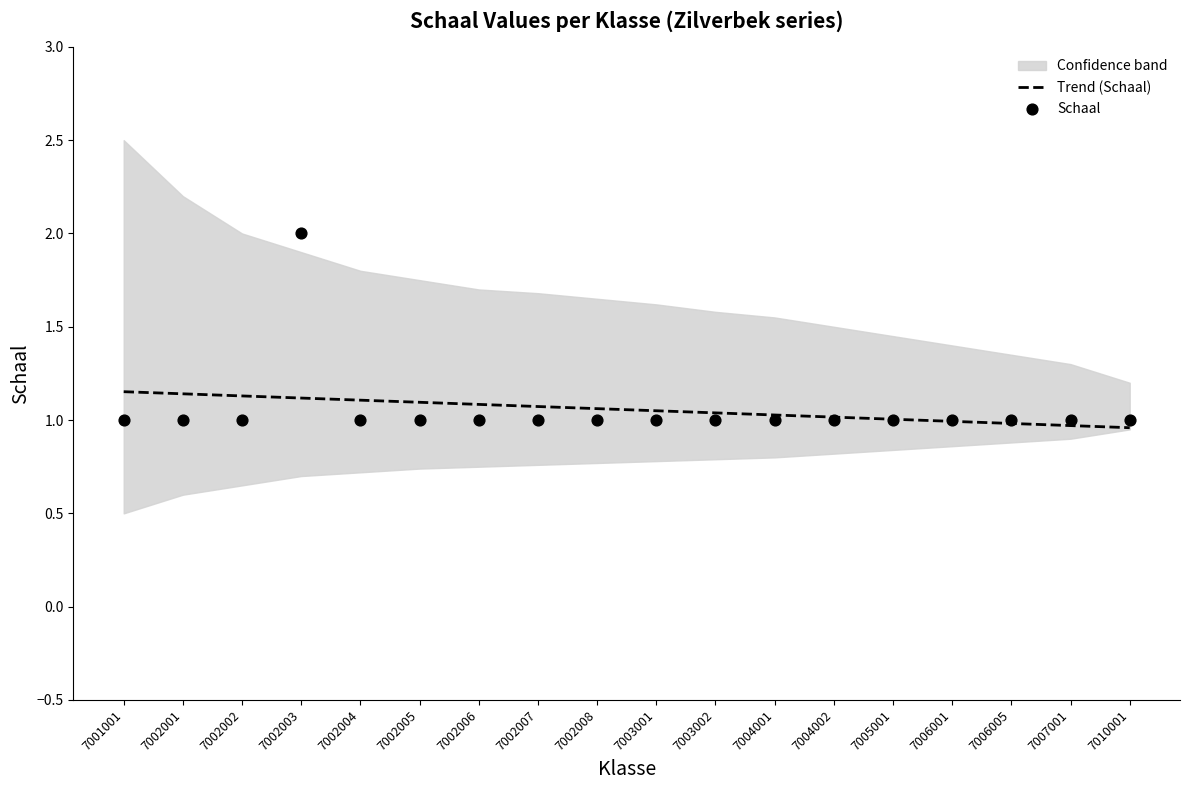

What is the total value across all series at 7006001?

2.0